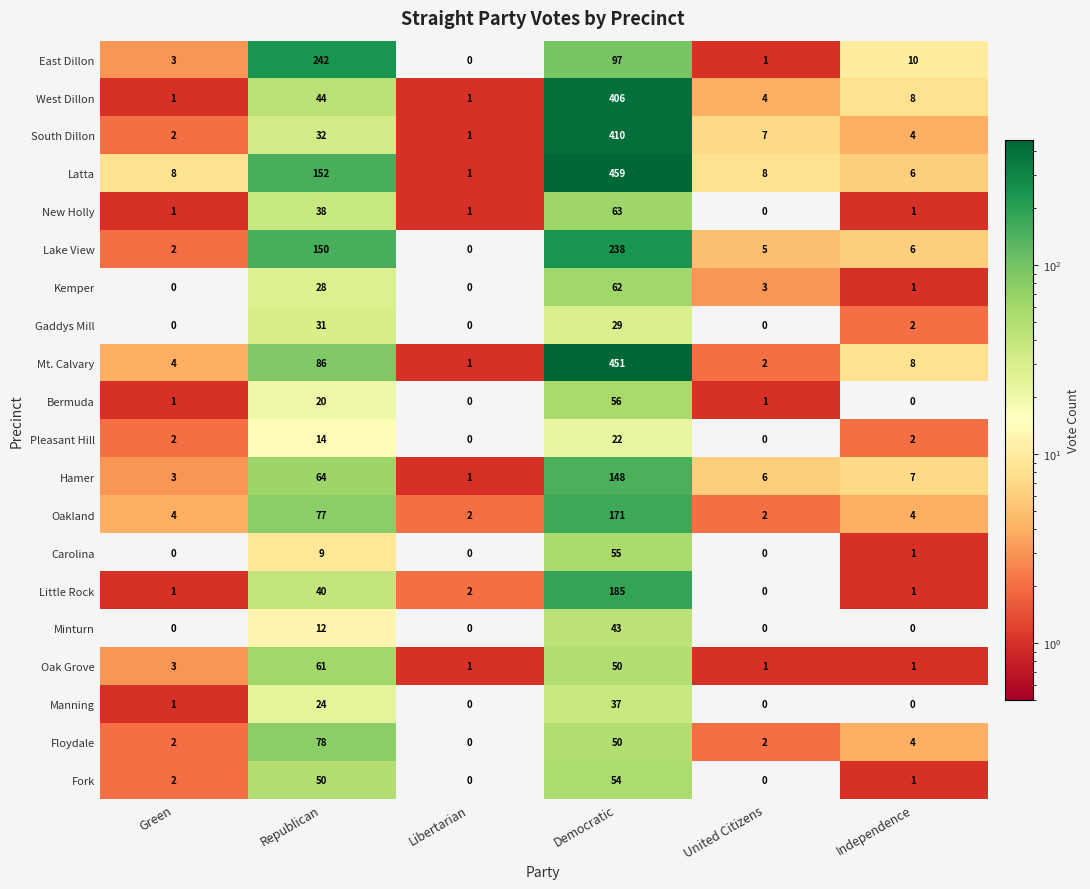

True or false: Mt. Calvary has a value of 451 at Democratic.

True